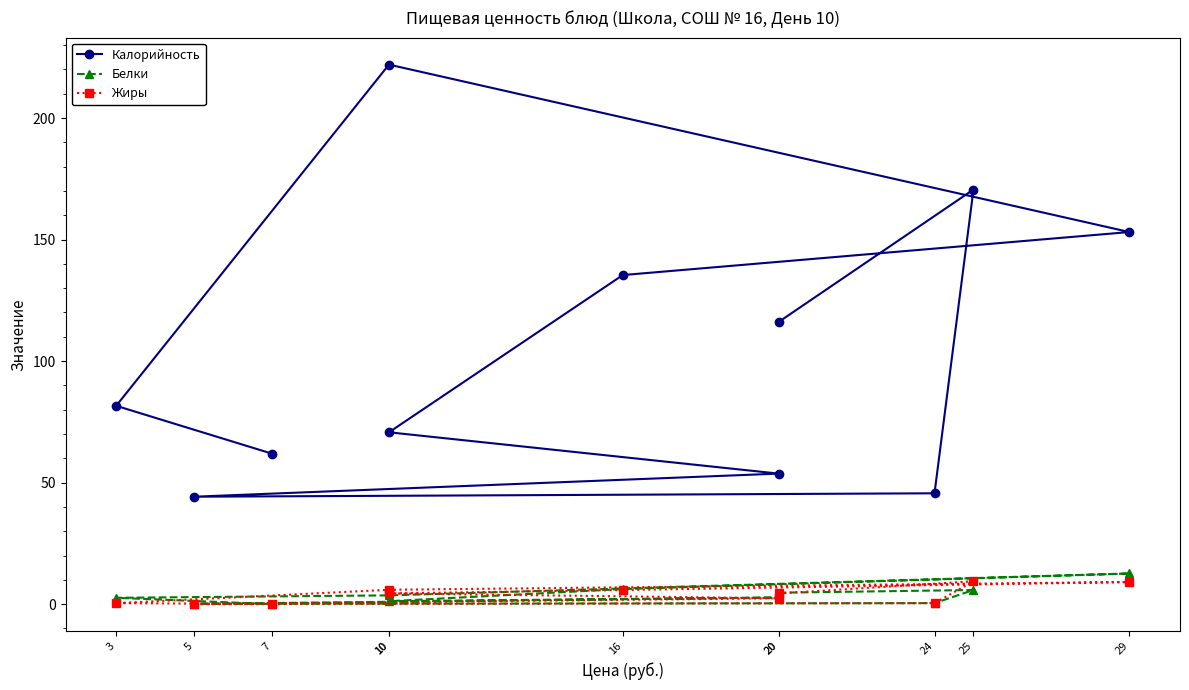

True or false: Белки has a value of 0.1 at 5.

True